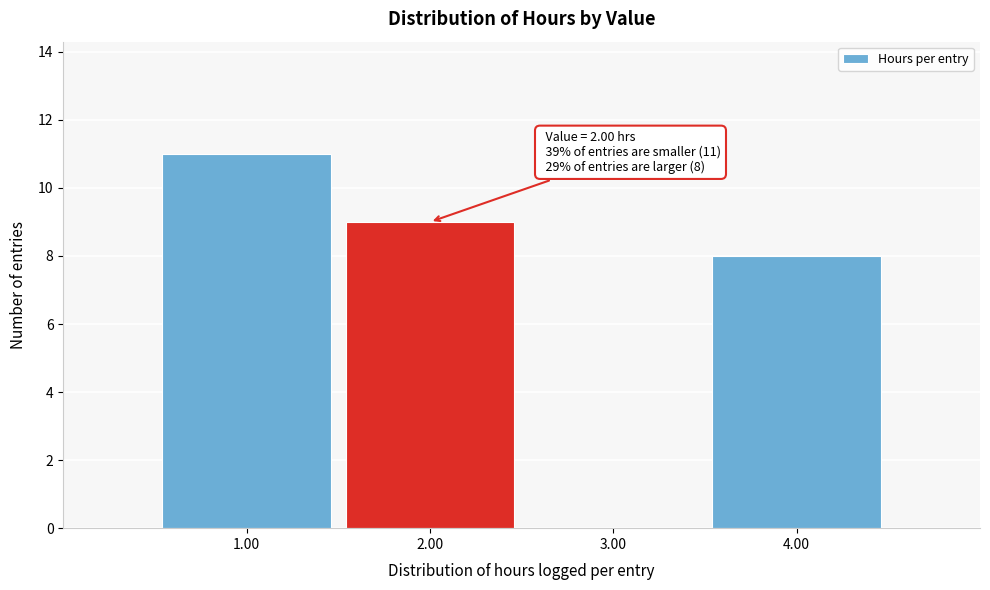

Reading left to right, transcribe all the data shown in this chart.

1.00=11	2.00=9	3.00=0	4.00=8